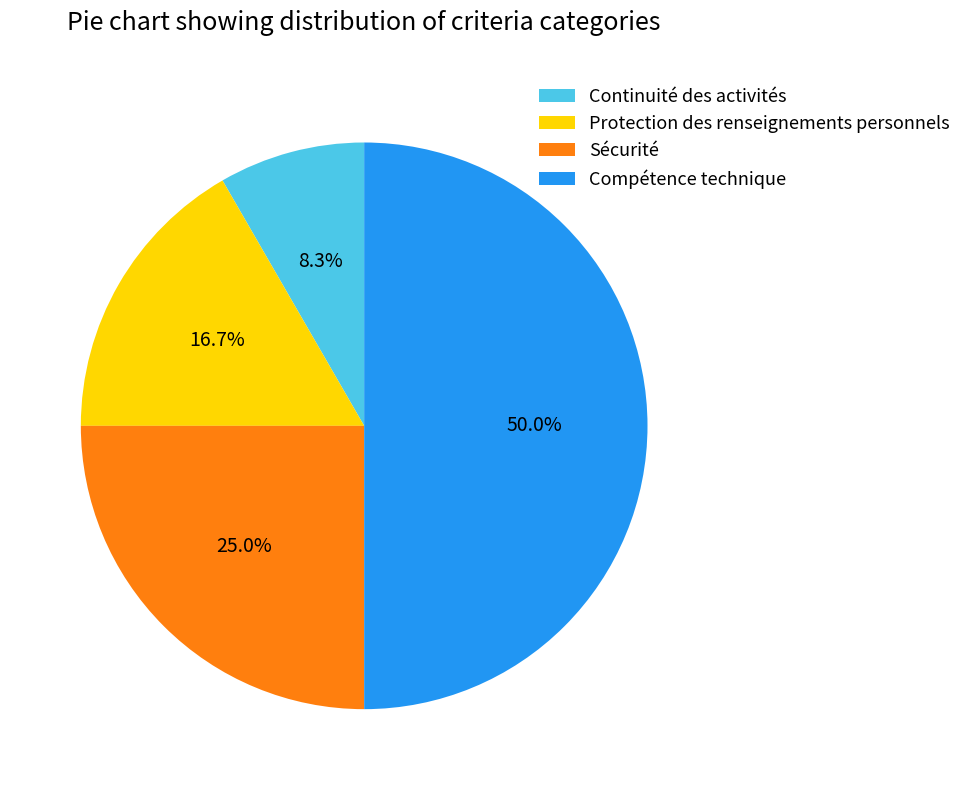

Is it true that Sécurité is 25% of the pie?

True